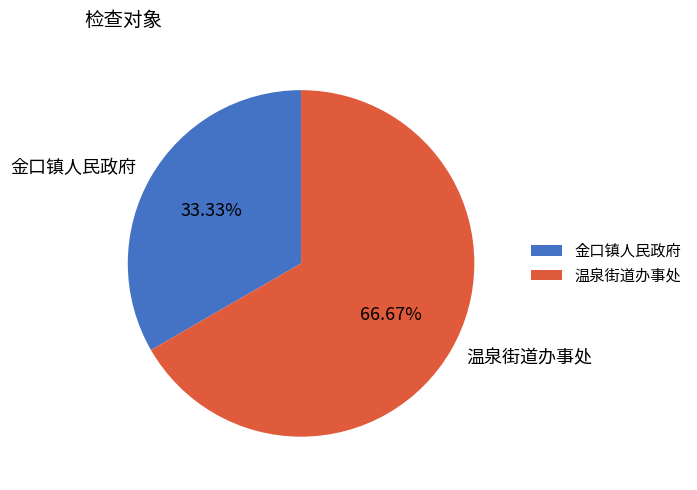

Does 金口镇人民政府 represent more than half of the total?

No